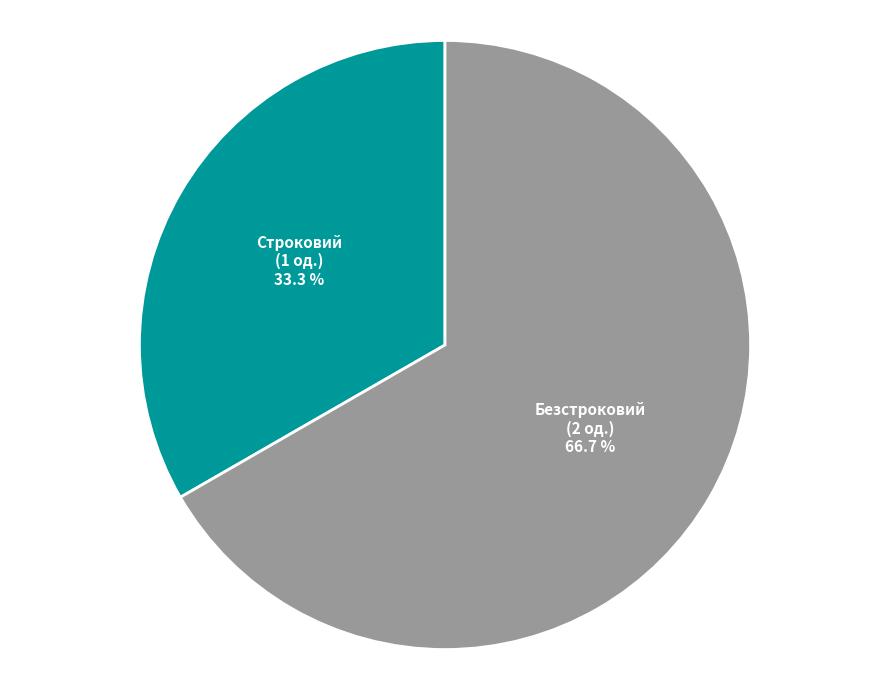

Combined, what portion of the pie is Строковий and Безстроковий?

100.0%